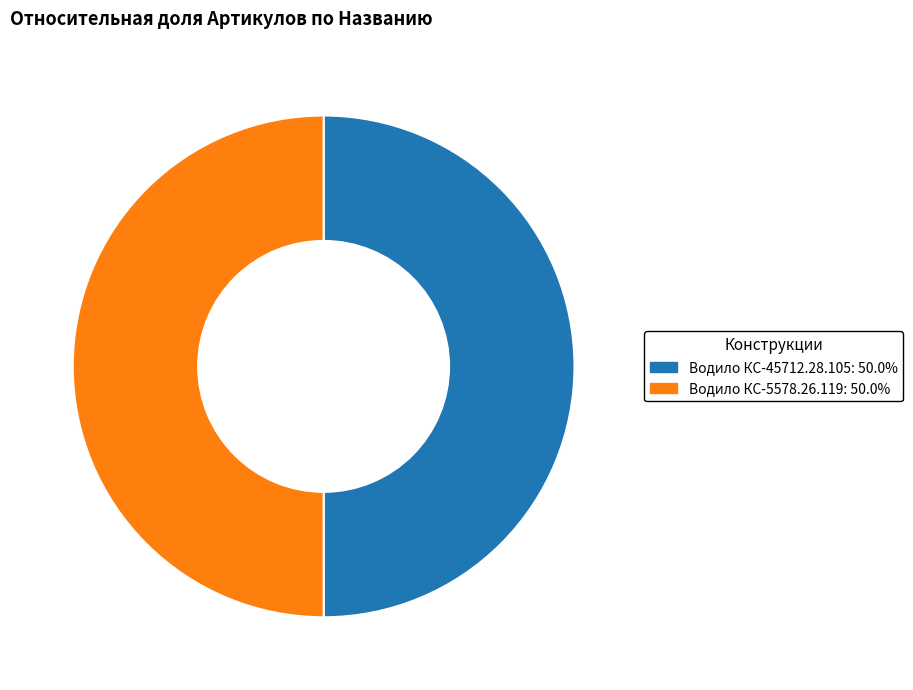

Is it true that Водило КС-5578.26.119 is 42% of the pie?

False